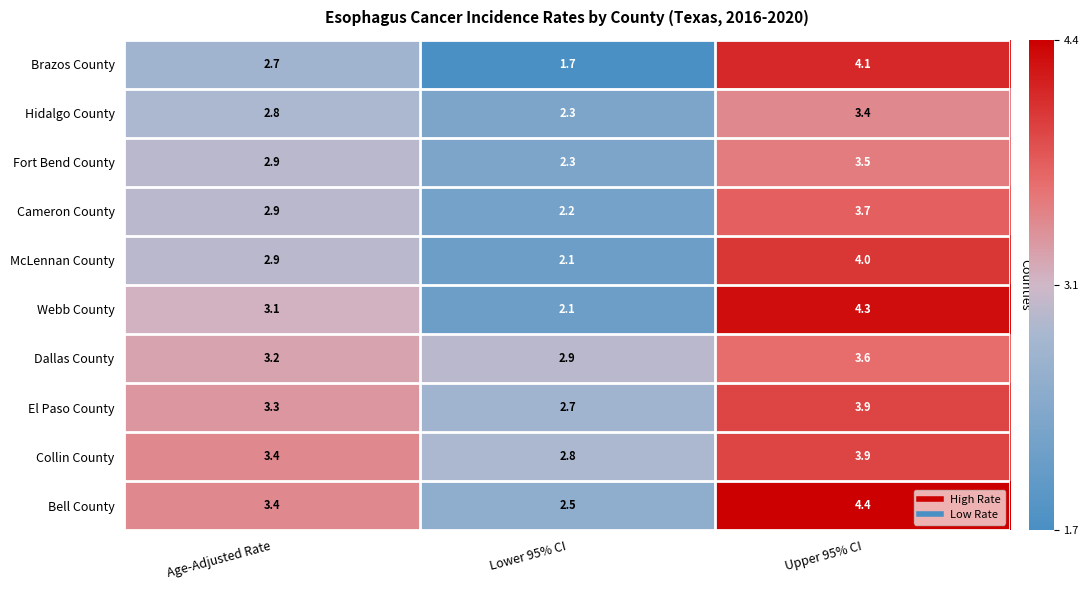

Which series has the widest spread of values?

Brazos County